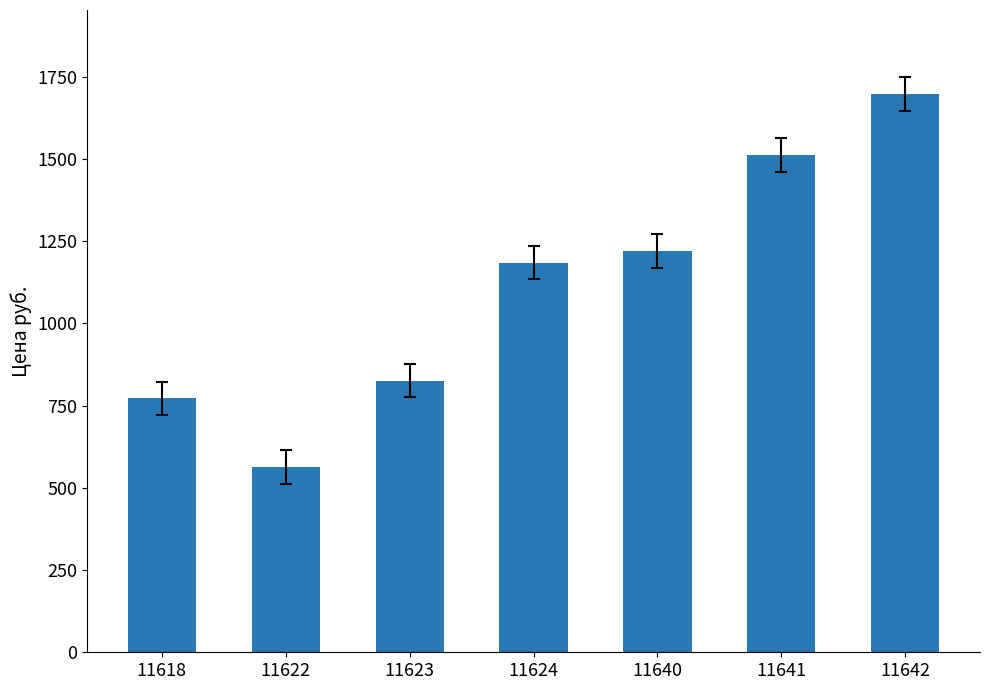

The value at 11618 is 426. True or false?

False